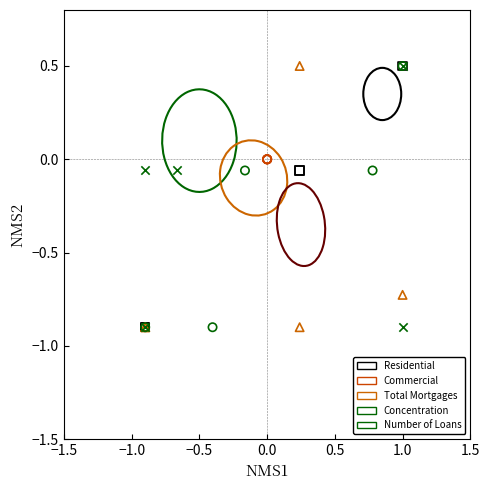

What are all the series names shown in the legend?

Residential, Commercial, Total Mortgages, Concentration, Number of Loans